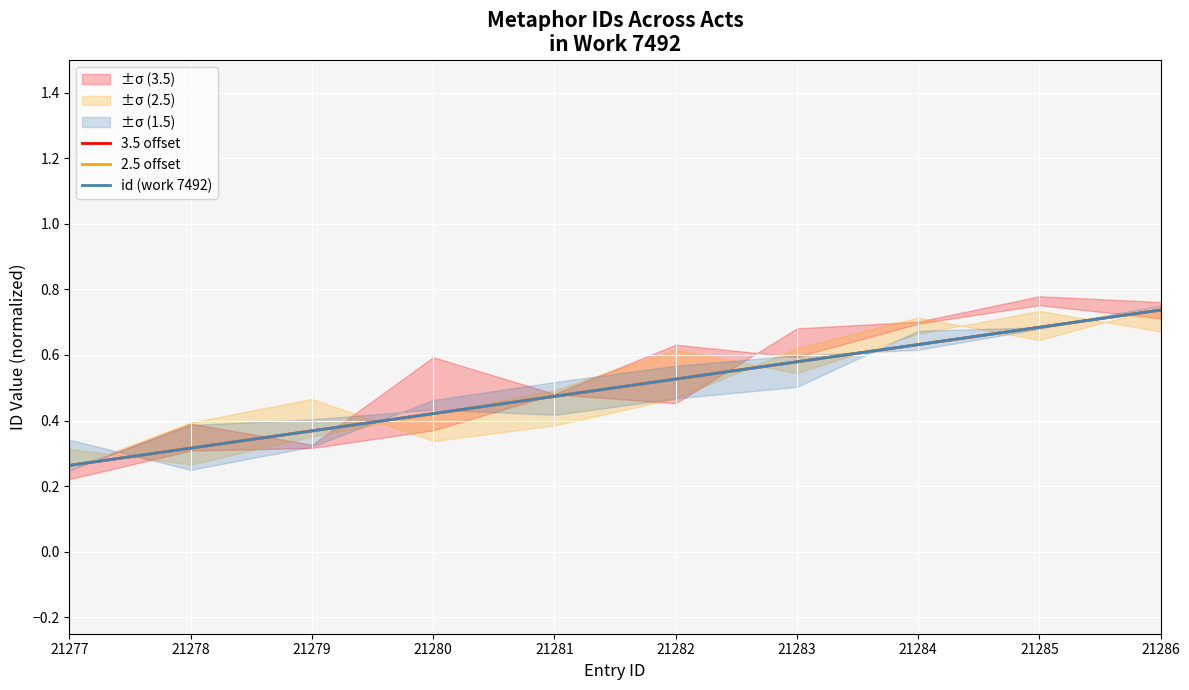

True or false: id (work 7492) has a value of 0.4 at 21279.

True